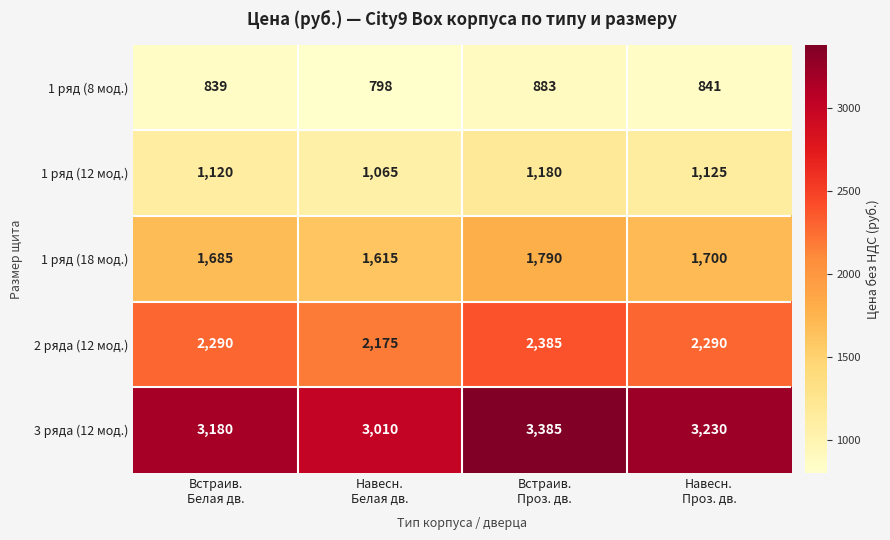

At how many categories does at least one series exceed 1304?

4